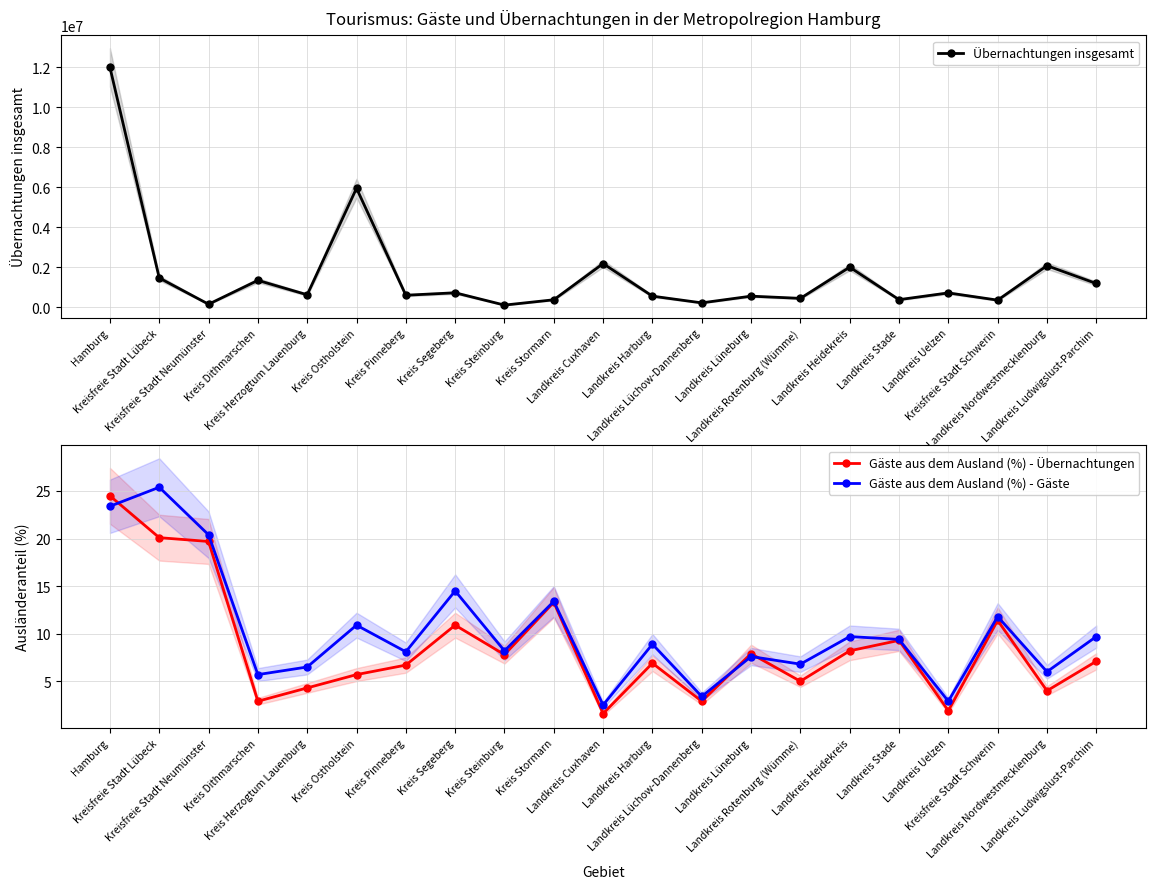

What is the minimum value for Übernachtungen insgesamt?

110207